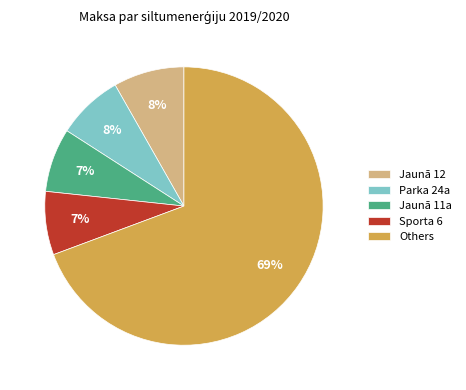

To the nearest percent, what portion does Parka 24a represent?

8%